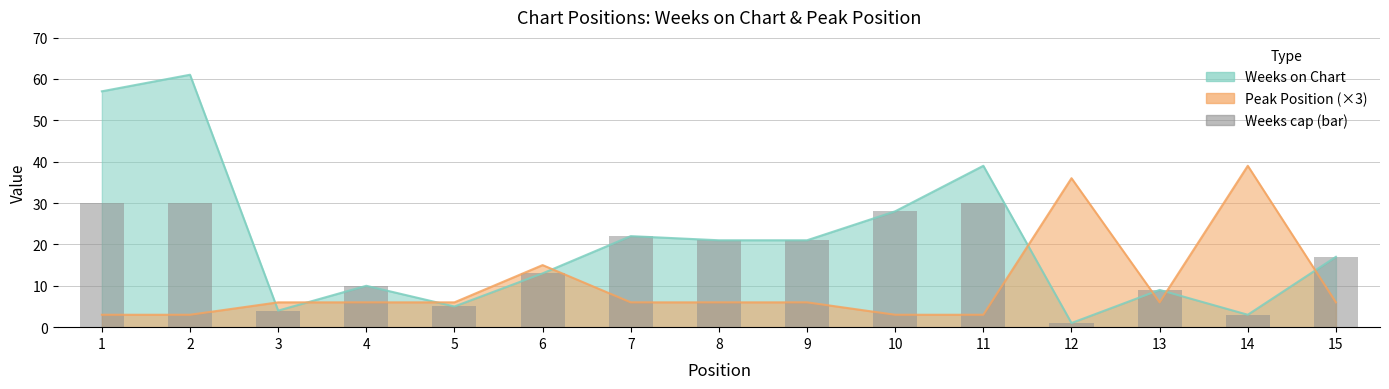

What is the sum of the values at 9 and 5?

26